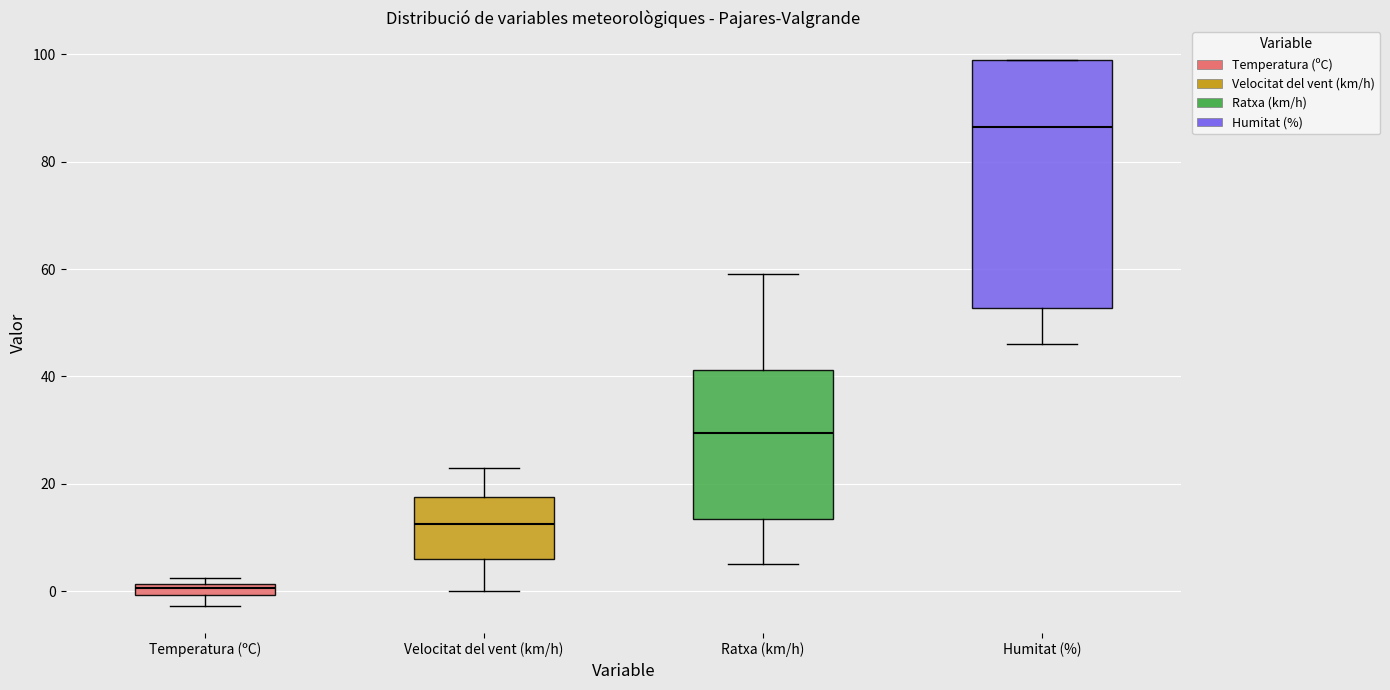

Which box is the tallest, from its lower edge to its upper edge?

Humitat (%)